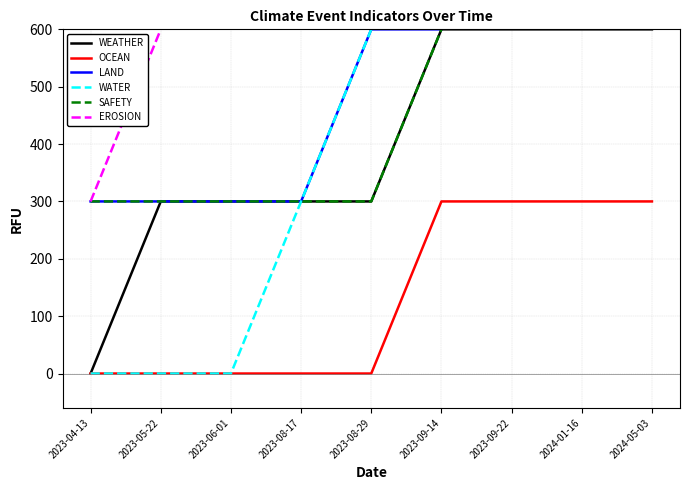

True or false: LAND has more than 0 points higher than both neighbors.

False